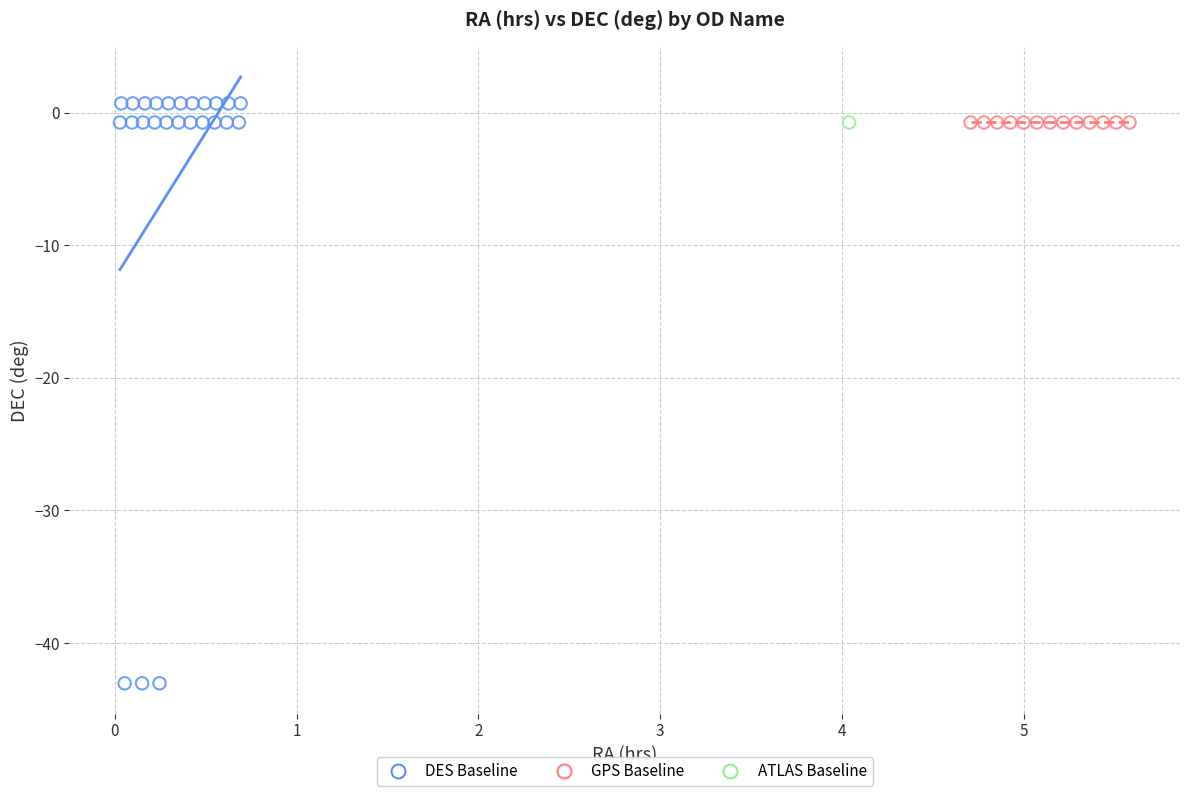

What are all the series names shown in the legend?

DES Baseline, GPS Baseline, ATLAS Baseline